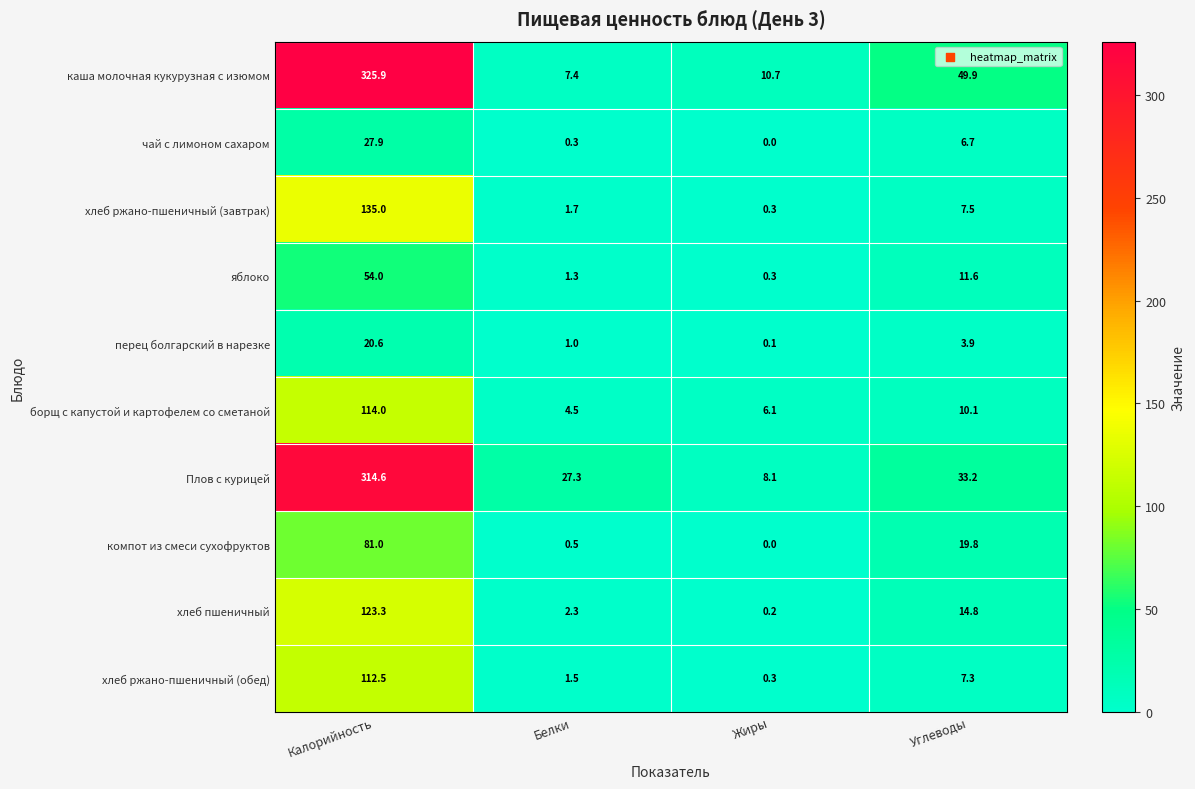

What is the sum of all хлеб ржано-пшеничный (завтрак) values?

144.5